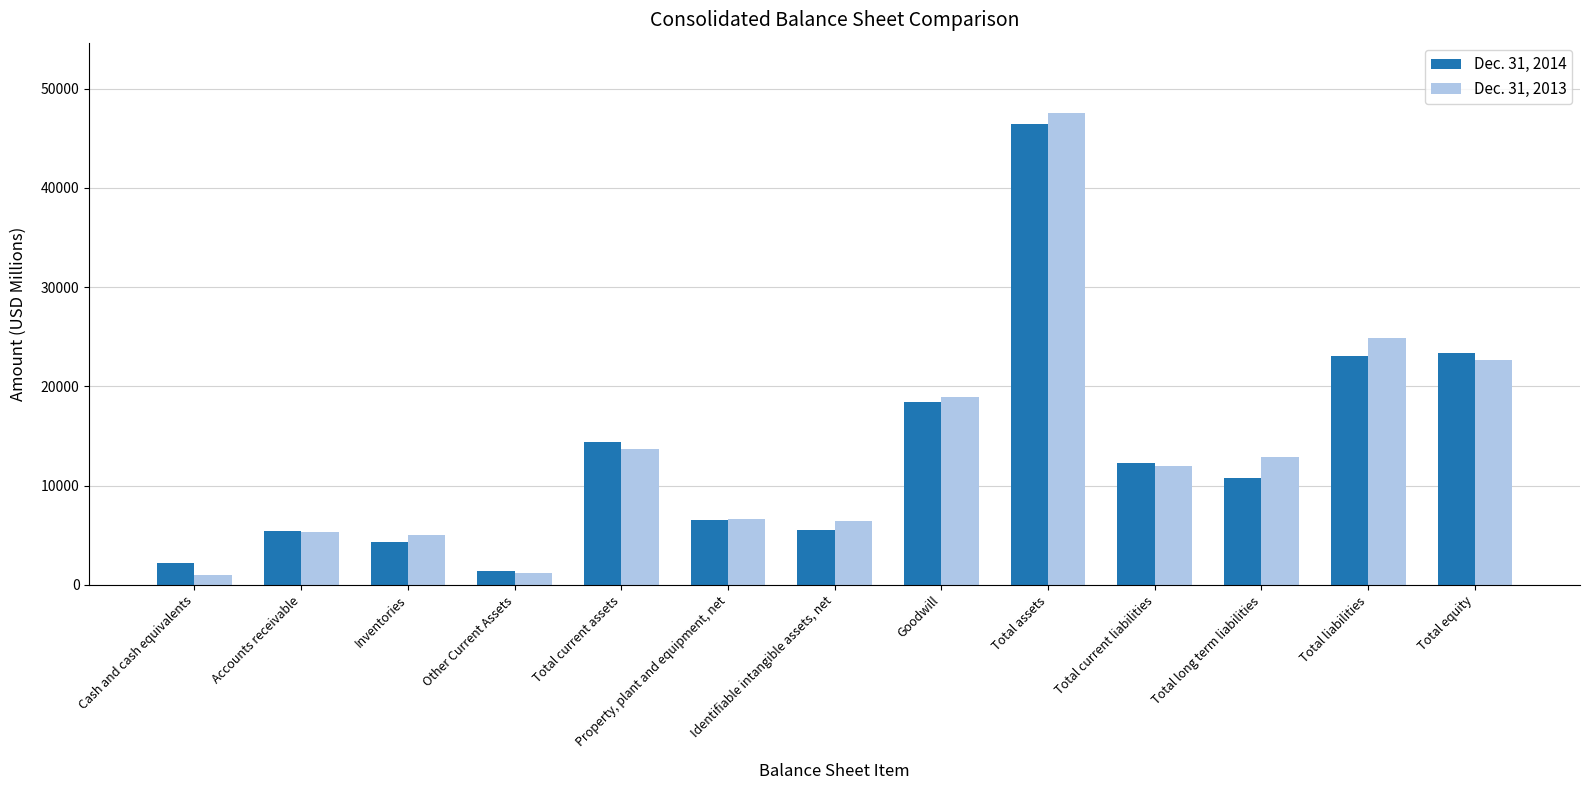

Which series has the largest range (max minus min)?

Dec. 31, 2013